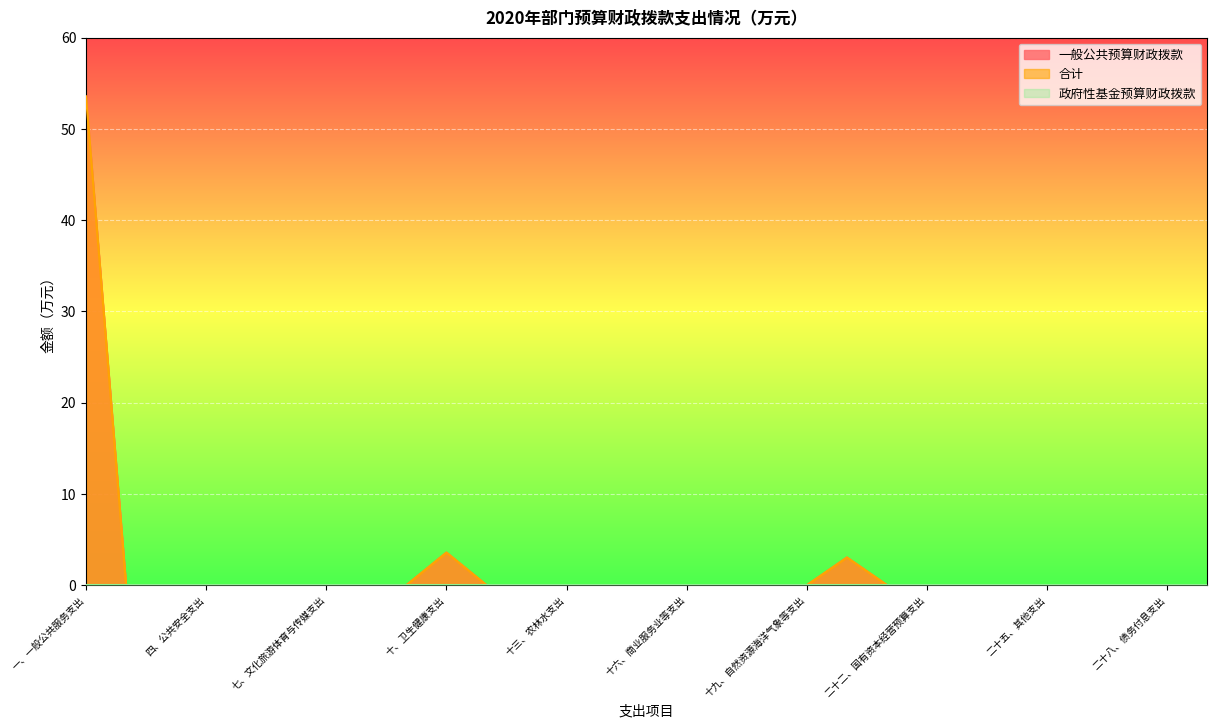

Between 一、一般公共服务支出 and 三、国防支出, which is larger?

一、一般公共服务支出